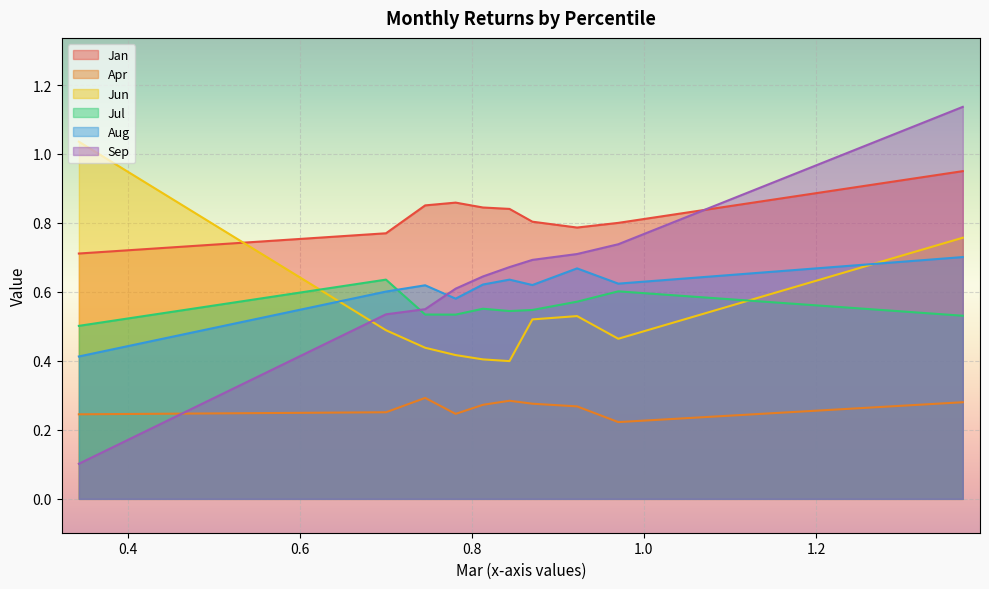

Rank the series by their maximum value, from highest to lowest.

Sep, Jun, Jan, Aug, Jul, Apr